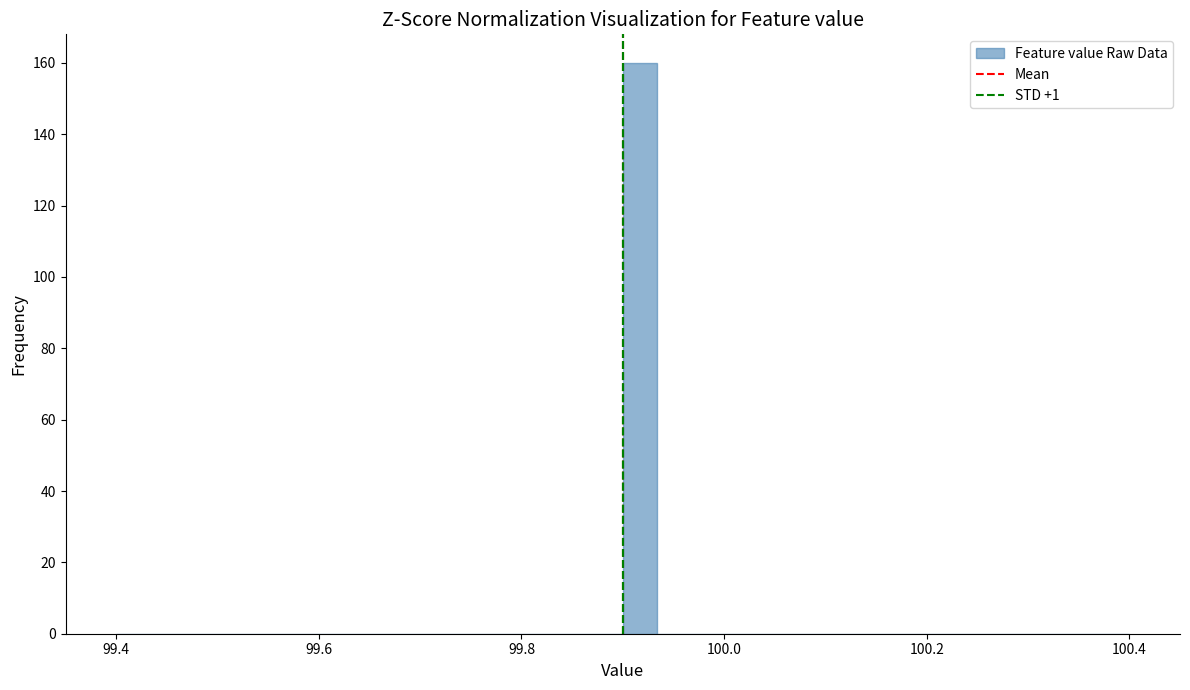

Read against the x-axis, roughly where is the centre of the tallest bar?

99.92